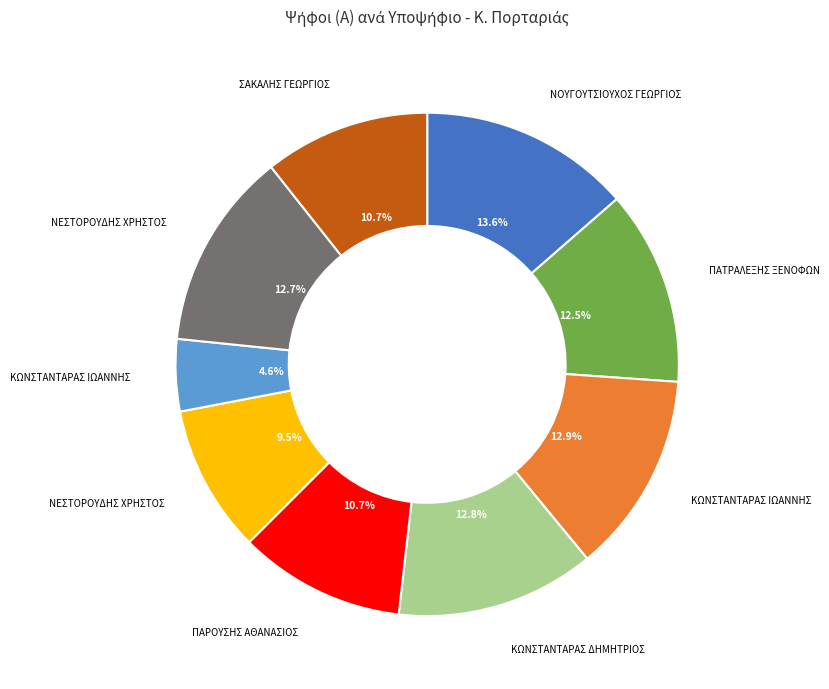

Does any single category account for the majority?

No